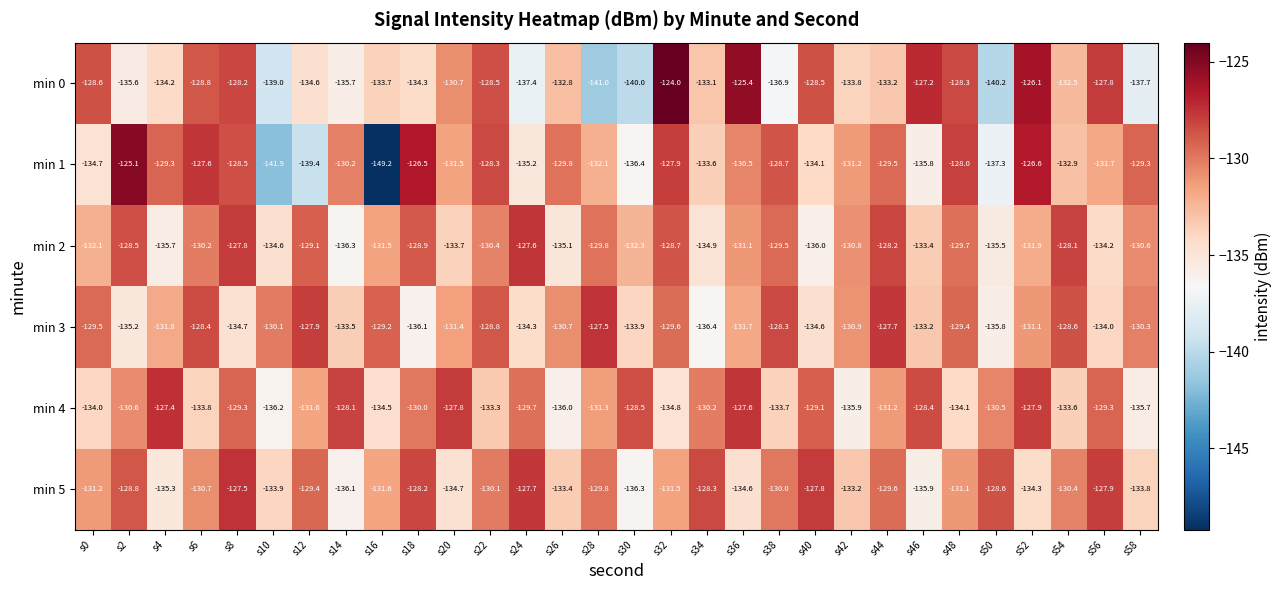

Read the min 3 value at s50.

-135.8